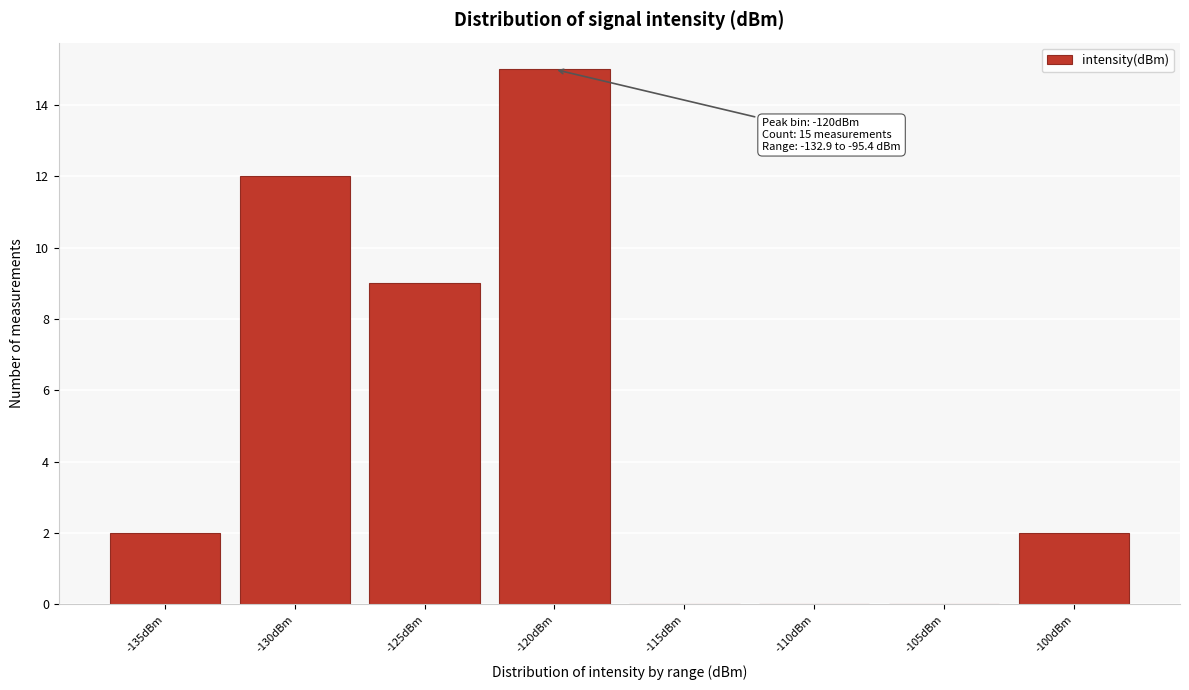

Reading left to right, what are all the values shown in this chart?

-135dBm=2	-130dBm=12	-125dBm=9	-120dBm=15	-115dBm=0	-110dBm=0	-105dBm=0	-100dBm=2